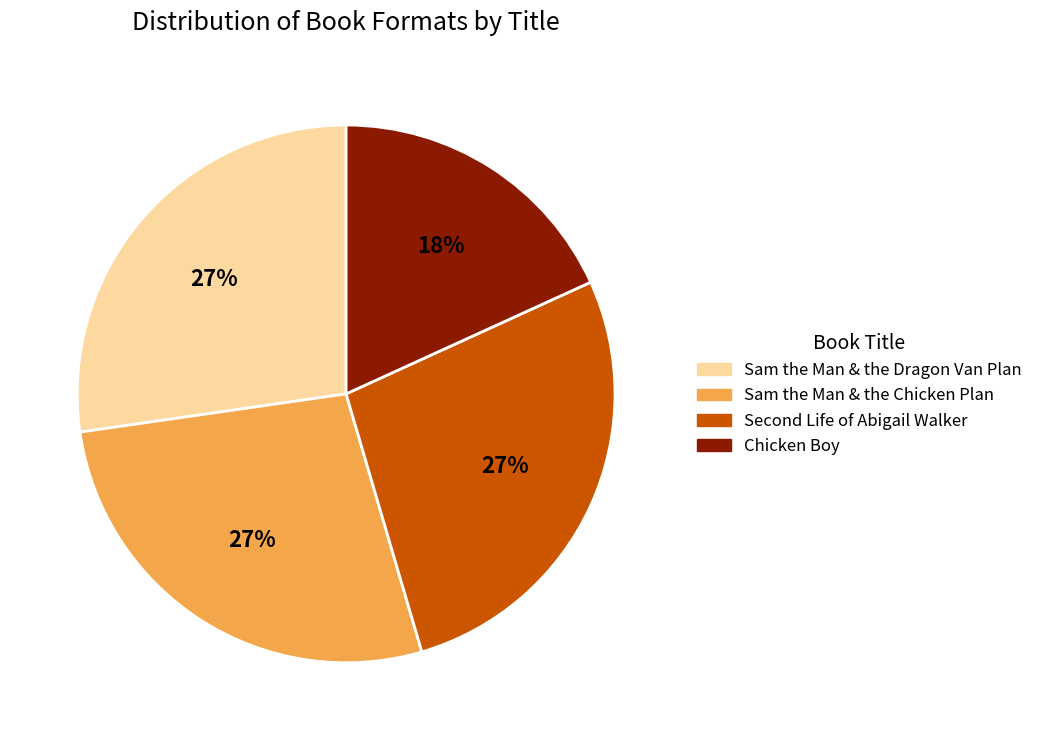

Is there a majority slice in this chart?

No